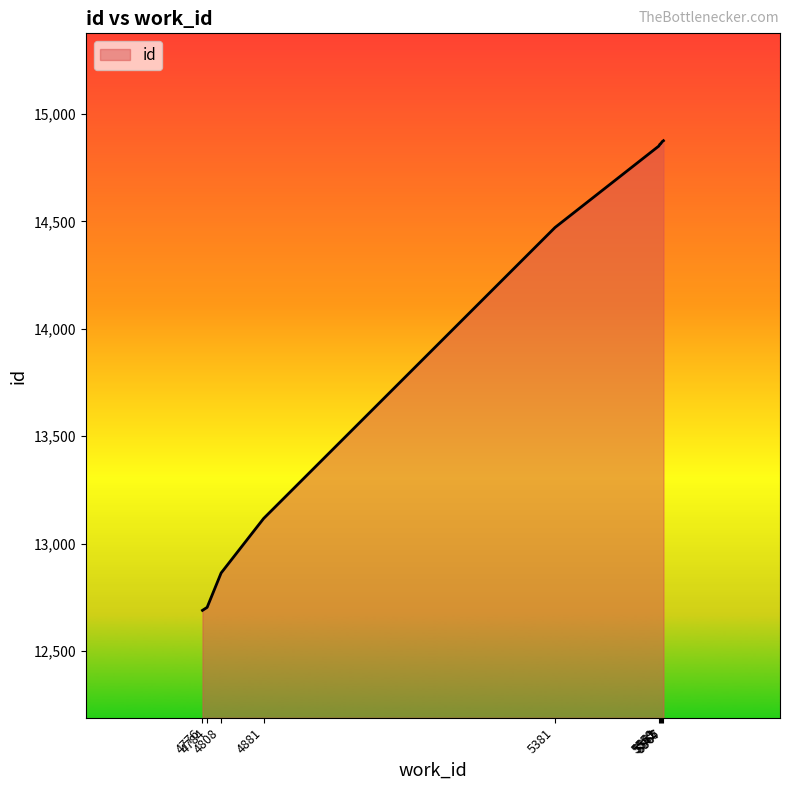

What is the difference between the maximum and minimum values?

2187